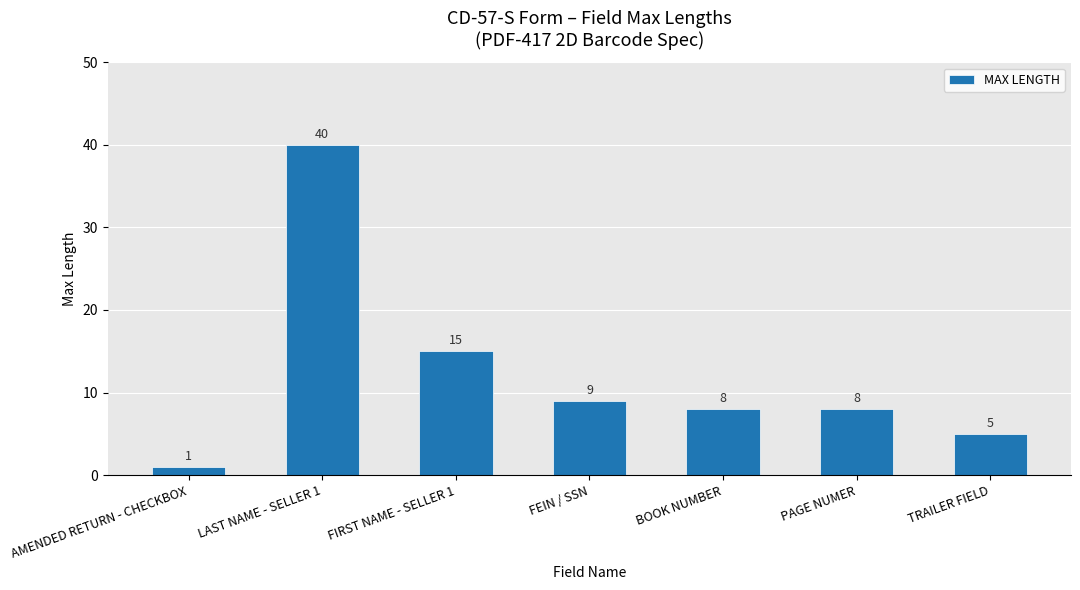

What position from the right is FEIN / SSN?

4